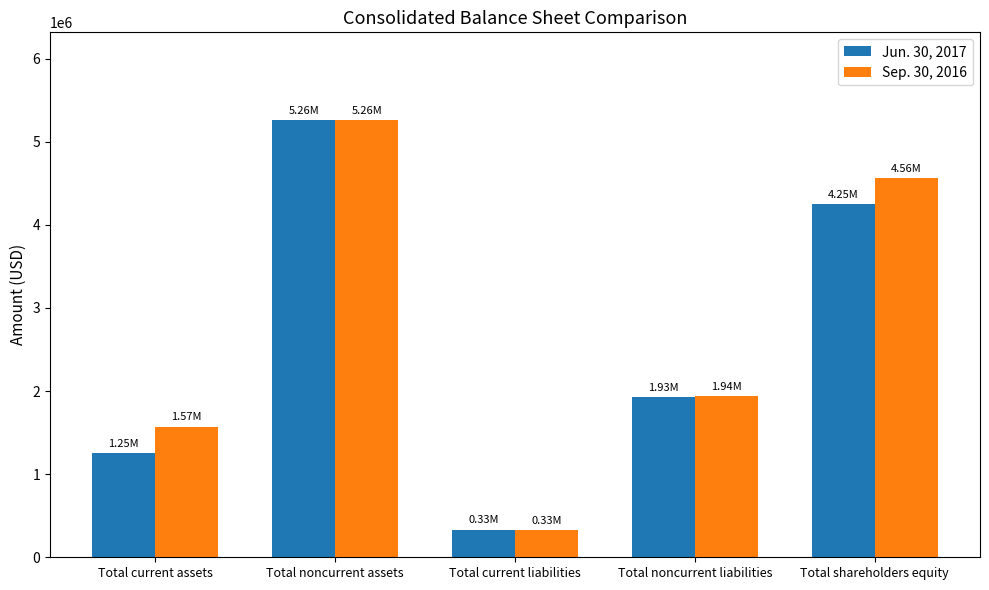

How many data points in Sep. 30, 2016 are less than 1940974?

2